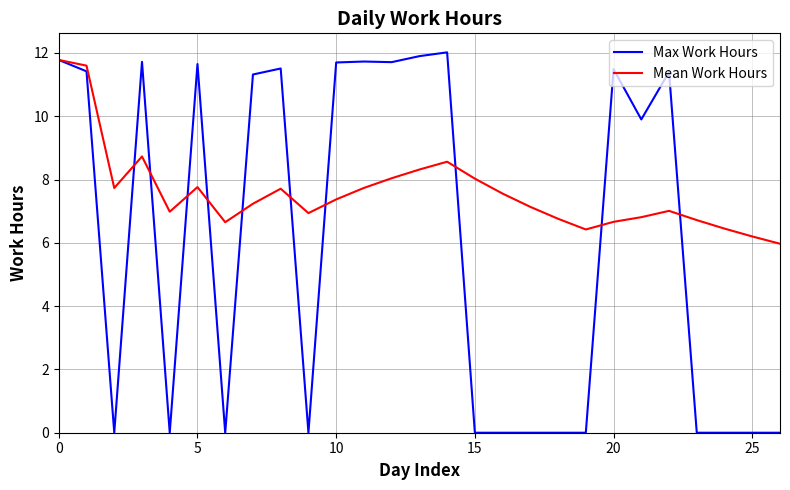

Which series has the widest spread of values?

Max Work Hours